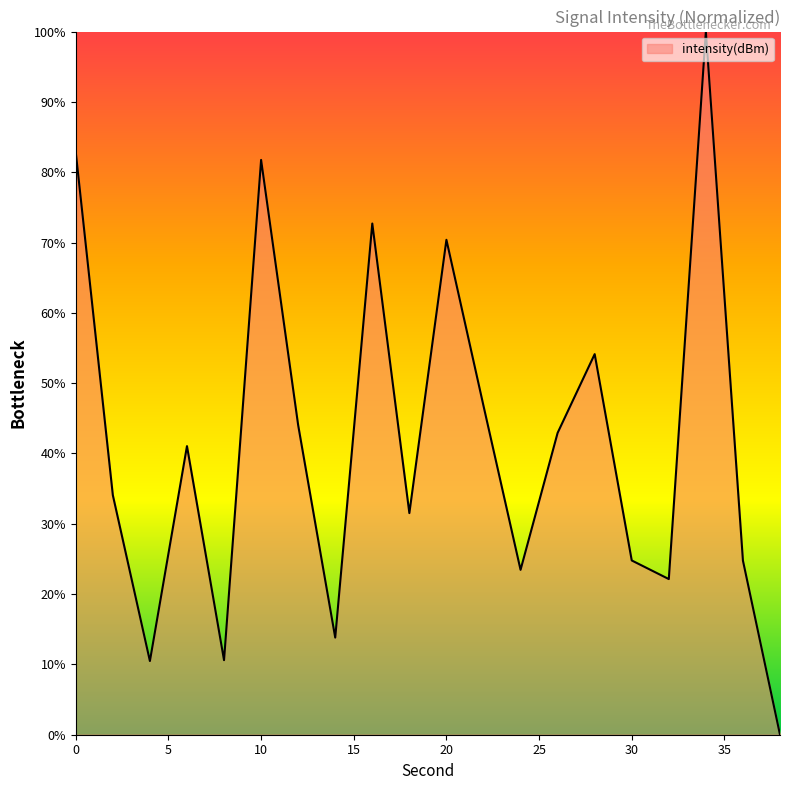

What is the difference between the second highest and second lowest values?

72.3